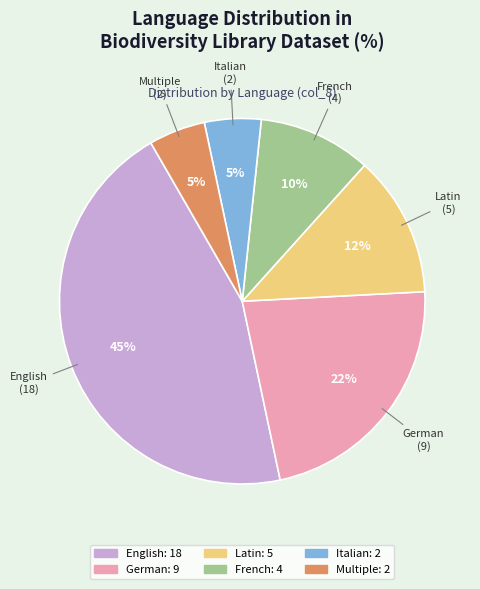

How many segments does this pie chart have?

6